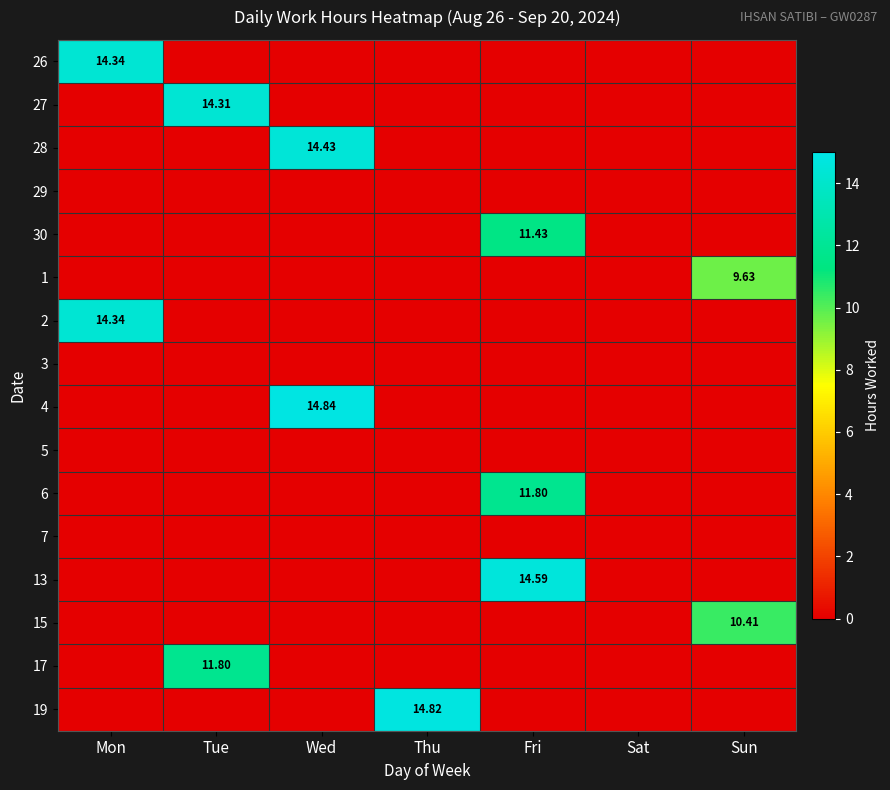

Between Wed and Fri, which series saw the biggest shift?

4